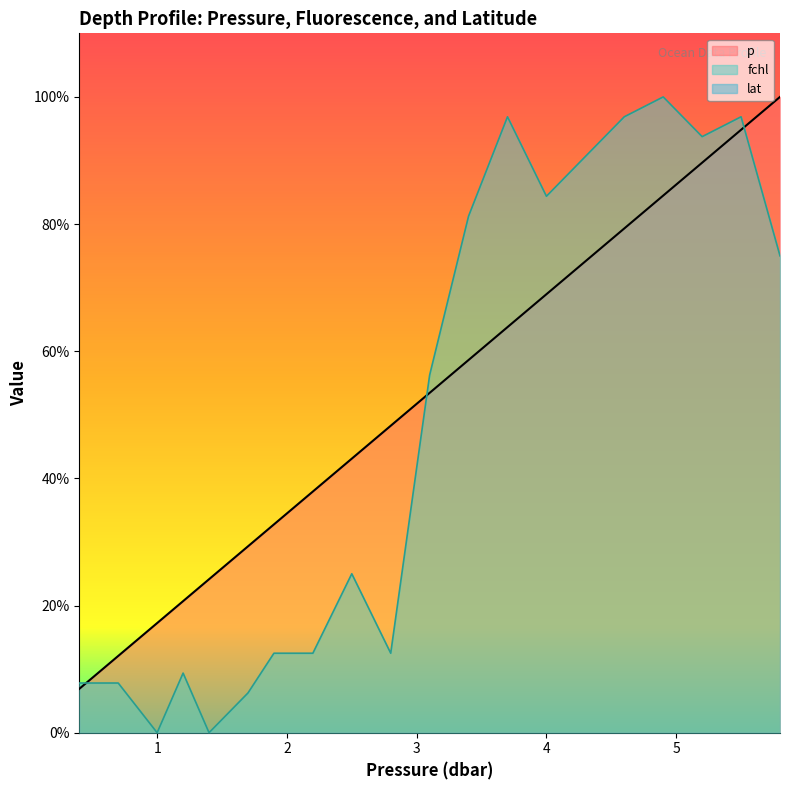

What is the difference between the highest and lowest values at 0.7?

0.2